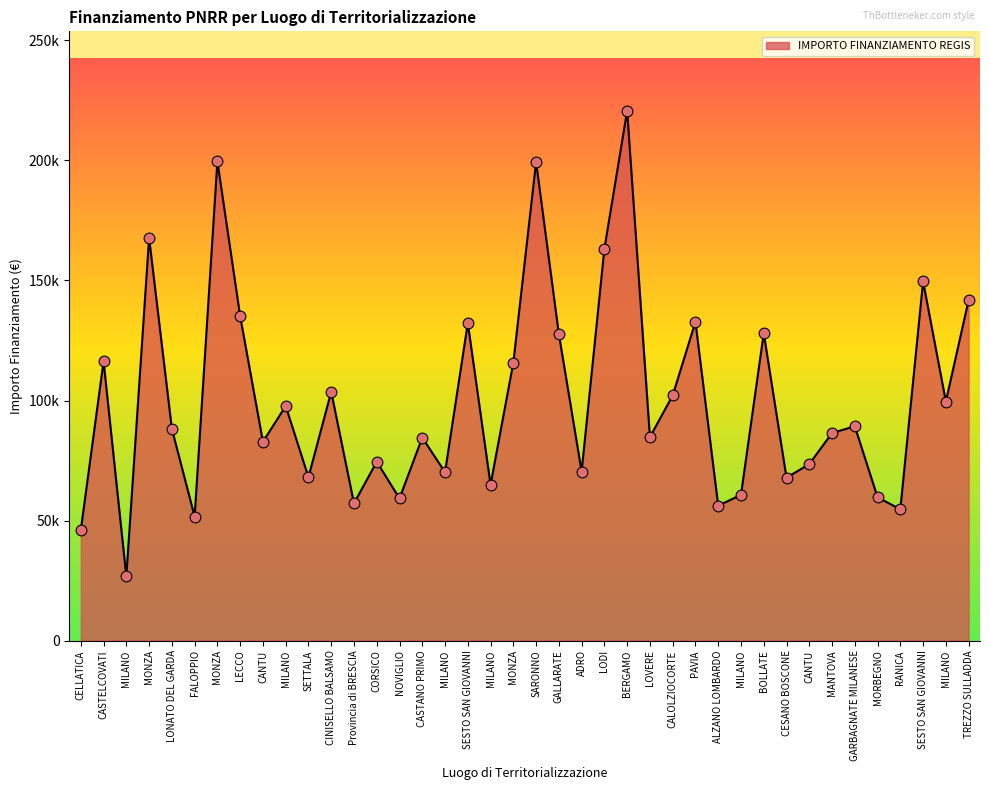

Does the chart have visible grid lines?

No